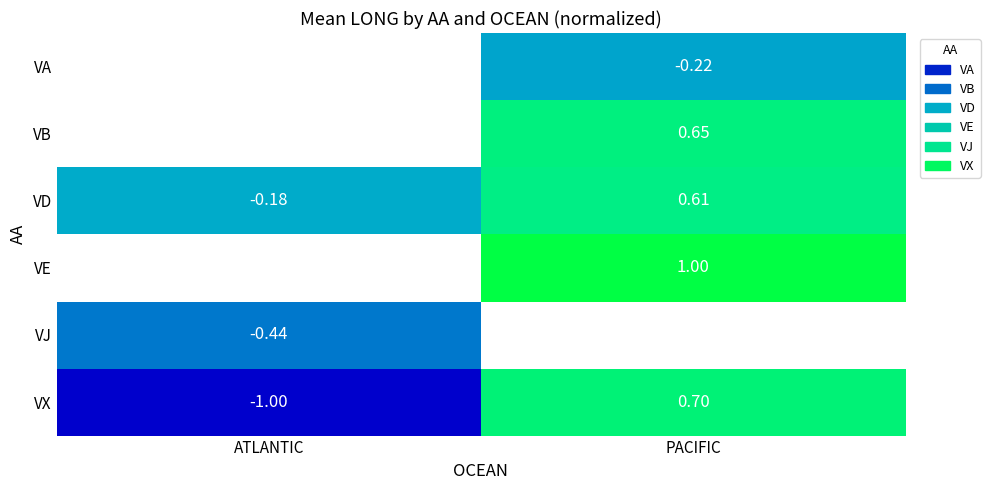

Where is VX nearest to the value 0?

PACIFIC